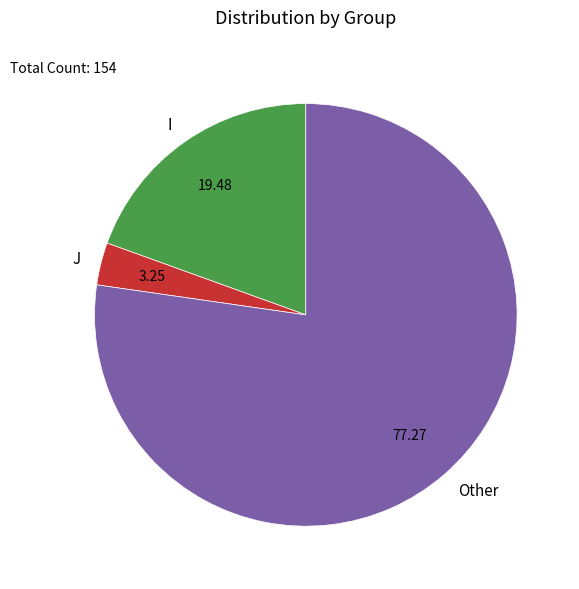

Does Other account for over 50% of the chart?

Yes